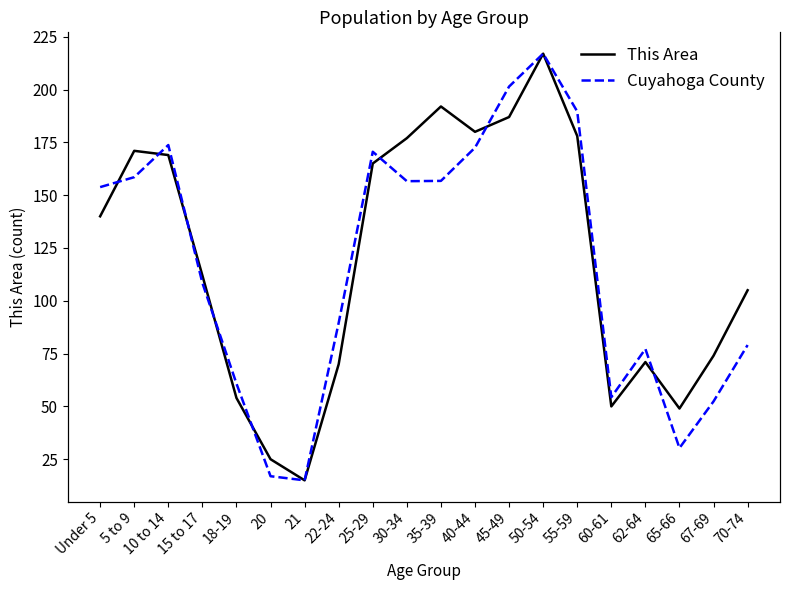

At which category does Cuyahoga County reach its first local valley?

21